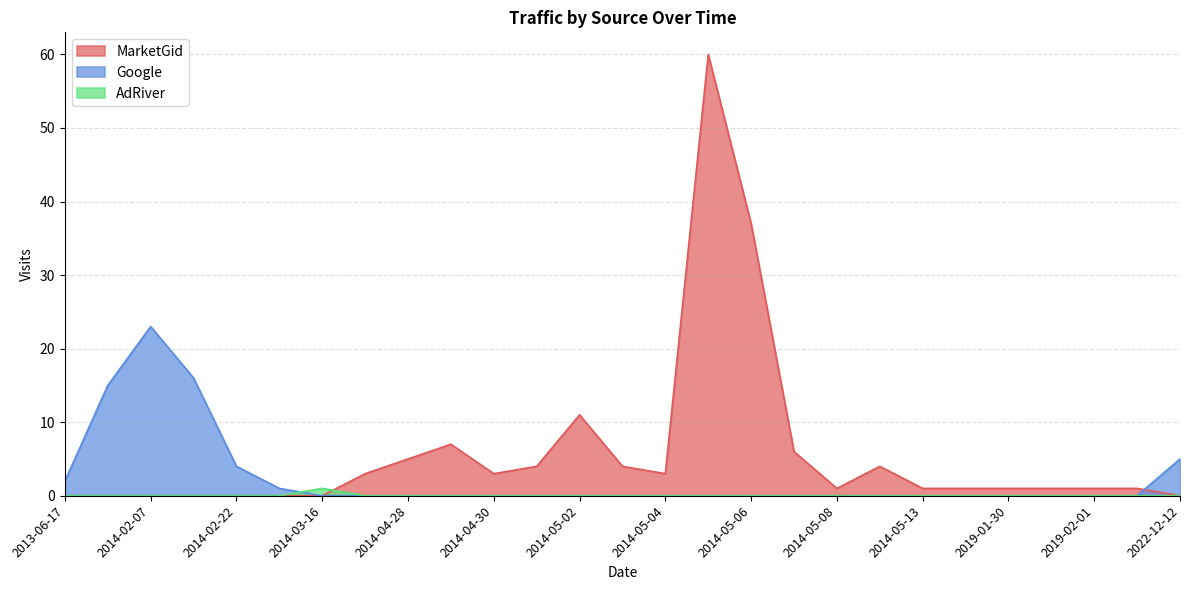

What is the difference between the second highest and minimum values in the Google series?

16